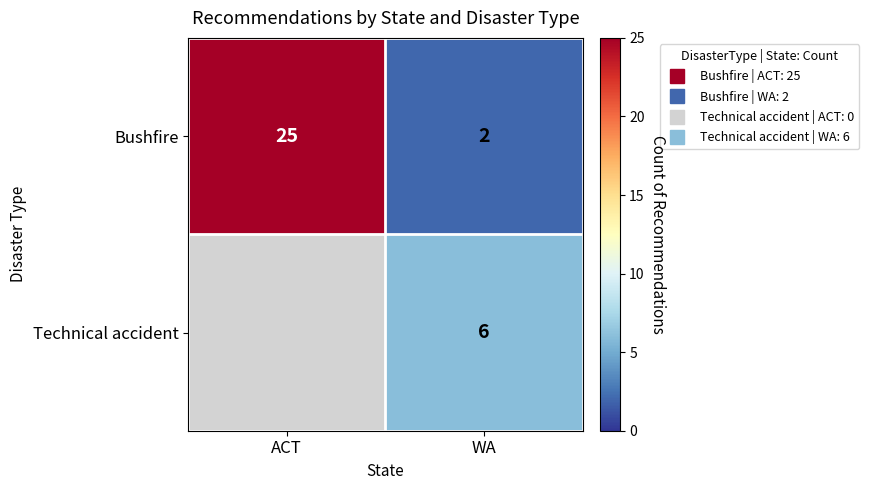

The Technical accident series shows 6 at WA. True or false?

True